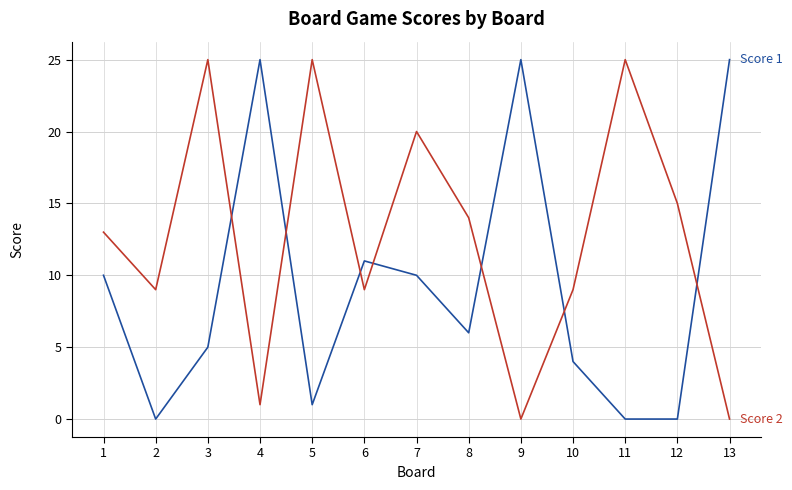

Reading left to right, extract all data points from this chart.

Score 1: 1=10	2=0	3=5	4=25	5=1	6=11	7=10	8=6	9=25	10=4	11=0	12=0	13=25
Score 2: 1=13	2=9	3=25	4=1	5=25	6=9	7=20	8=14	9=0	10=9	11=25	12=15	13=0